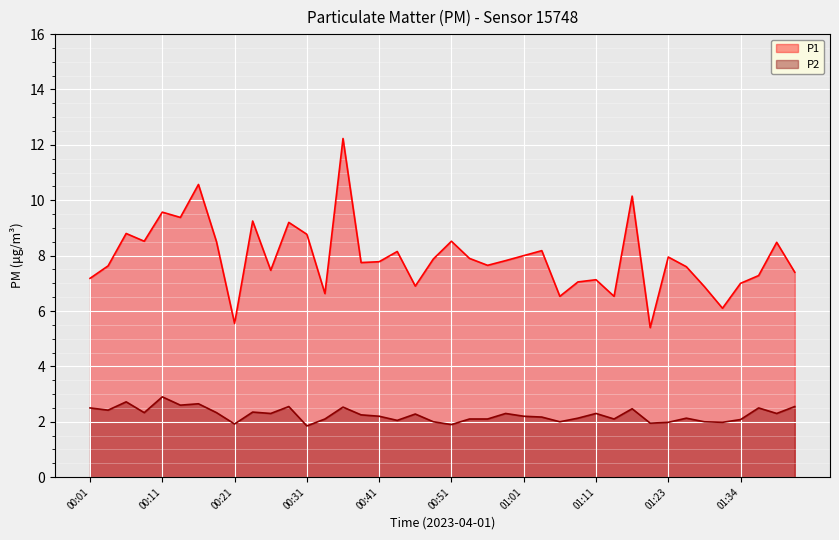

True or false: P1 and P2 intersect in this chart.

False